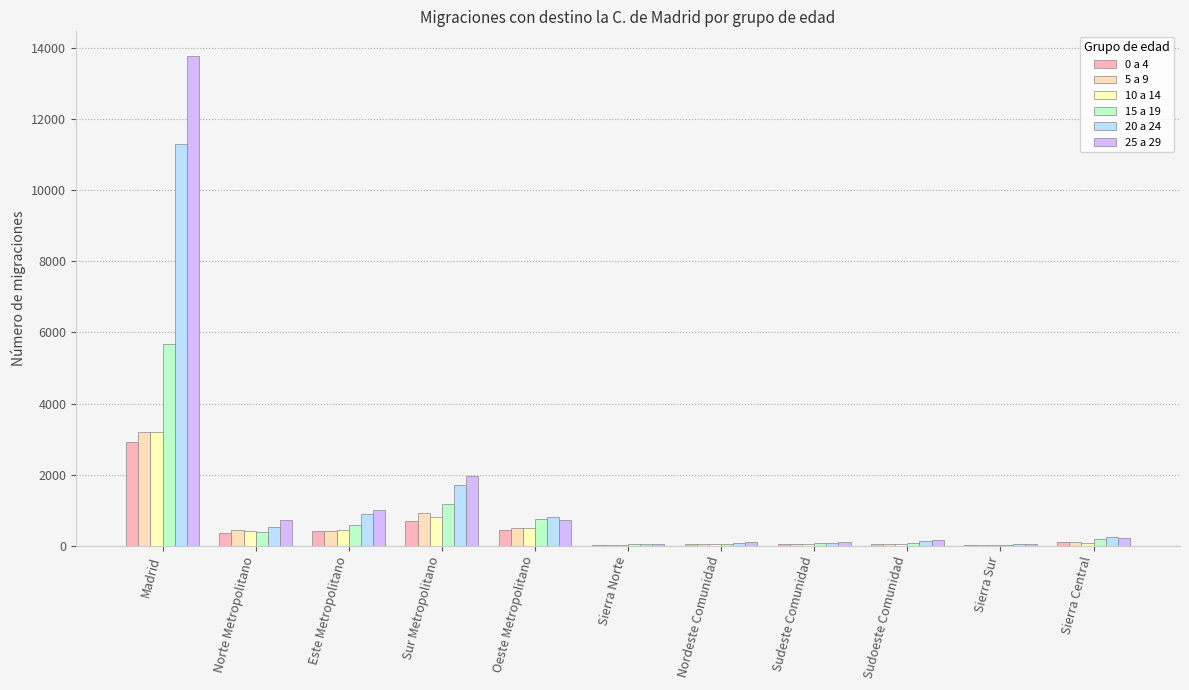

Reading left to right, what are all the values shown in this chart?

0 a 4: Madrid=2905	Norte Metropolitano=351	Este Metropolitano=408	Sur Metropolitano=701	Oeste Metropolitano=452	Sierra Norte=29	Nordeste Comunidad=58	Sudeste Comunidad=39	Sudoeste Comunidad=59	Sierra Sur=19	Sierra Central=104
5 a 9: Madrid=3201	Norte Metropolitano=457	Este Metropolitano=428	Sur Metropolitano=914	Oeste Metropolitano=510	Sierra Norte=32	Nordeste Comunidad=59	Sudeste Comunidad=49	Sudoeste Comunidad=63	Sierra Sur=25	Sierra Central=95
10 a 14: Madrid=3192	Norte Metropolitano=417	Este Metropolitano=437	Sur Metropolitano=797	Oeste Metropolitano=493	Sierra Norte=20	Nordeste Comunidad=42	Sudeste Comunidad=44	Sudoeste Comunidad=62	Sierra Sur=23	Sierra Central=87
15 a 19: Madrid=5670	Norte Metropolitano=387	Este Metropolitano=575	Sur Metropolitano=1188	Oeste Metropolitano=753	Sierra Norte=39	Nordeste Comunidad=59	Sudeste Comunidad=76	Sudoeste Comunidad=81	Sierra Sur=33	Sierra Central=199
20 a 24: Madrid=11292	Norte Metropolitano=542	Este Metropolitano=898	Sur Metropolitano=1704	Oeste Metropolitano=822	Sierra Norte=56	Nordeste Comunidad=65	Sudeste Comunidad=78	Sudoeste Comunidad=124	Sierra Sur=43	Sierra Central=238
25 a 29: Madrid=13774	Norte Metropolitano=719	Este Metropolitano=1006	Sur Metropolitano=1952	Oeste Metropolitano=724	Sierra Norte=59	Nordeste Comunidad=104	Sudeste Comunidad=111	Sudoeste Comunidad=151	Sierra Sur=52	Sierra Central=207